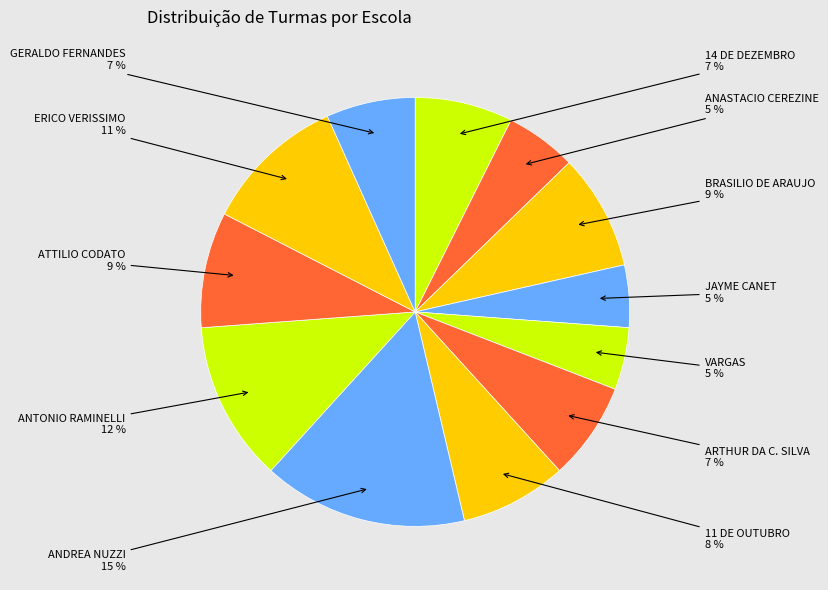

Is there any slice that represents more than half of the pie?

No